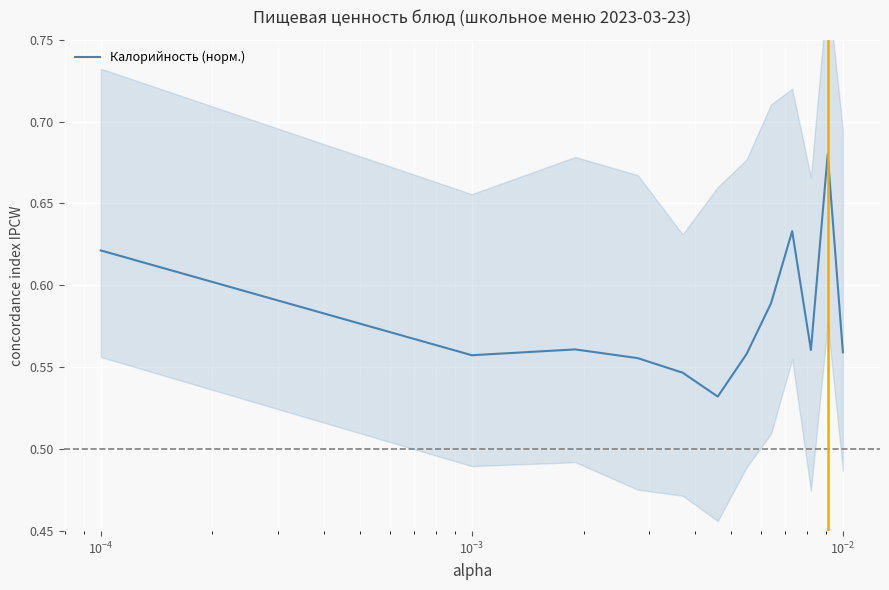

How many points are lower than both their immediate neighbors (excluding endpoints)?

3